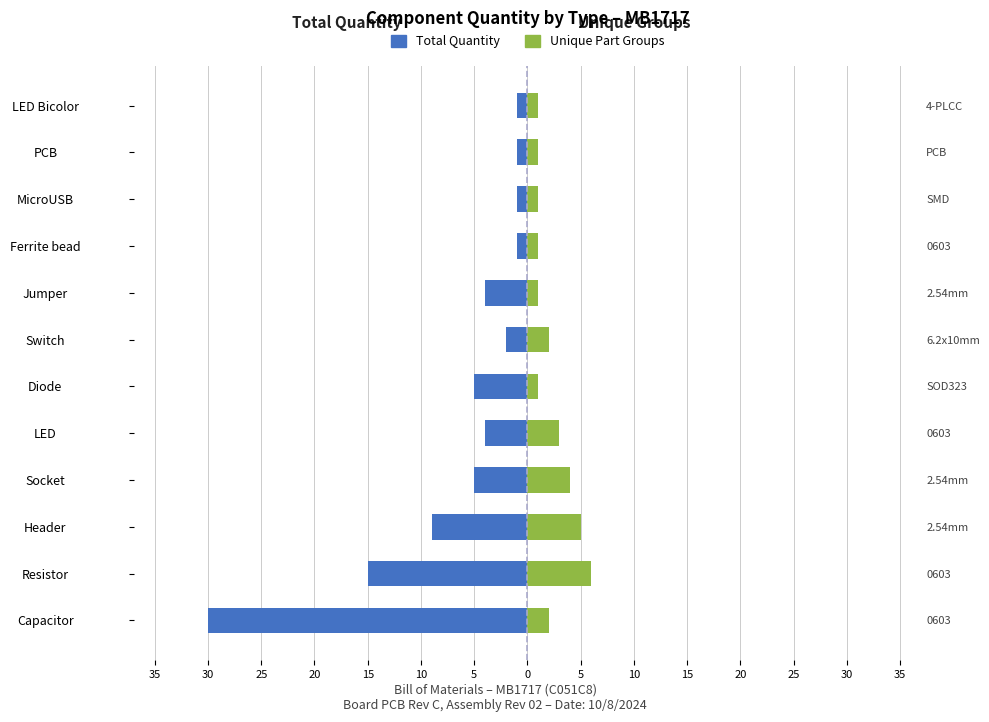

Are the bars grouped side by side (vs. stacked)?

Yes